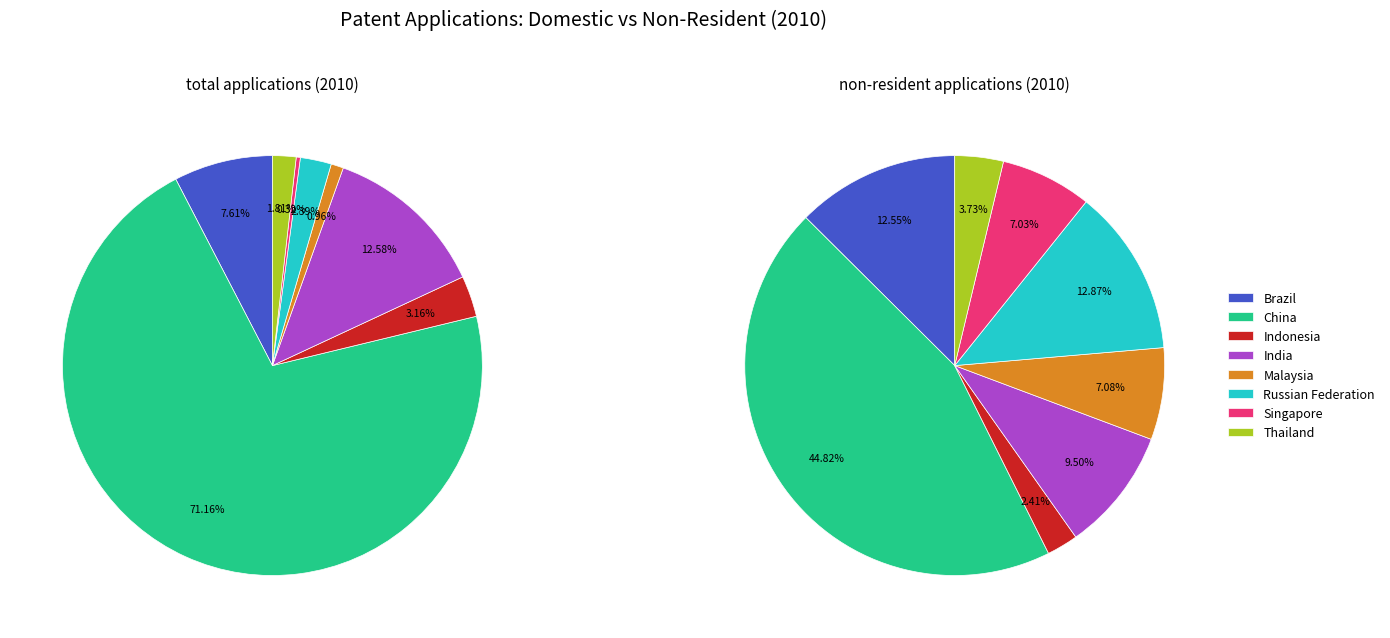

What percentage is the Thailand slice, to the nearest percent?

2%